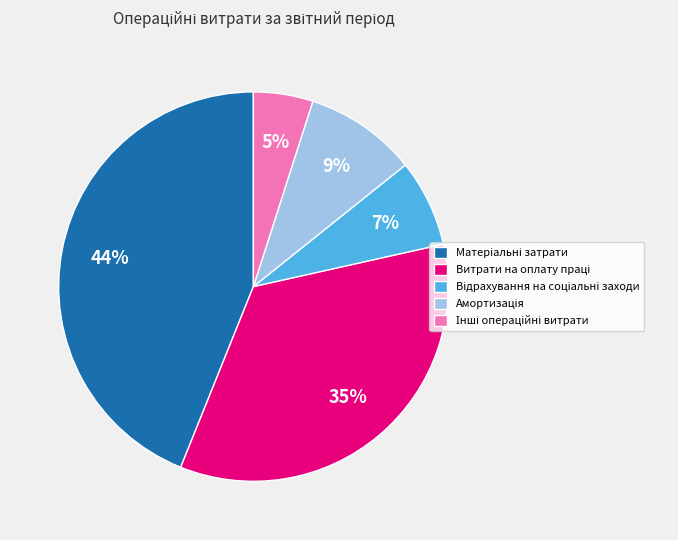

Does any single category account for the majority?

No